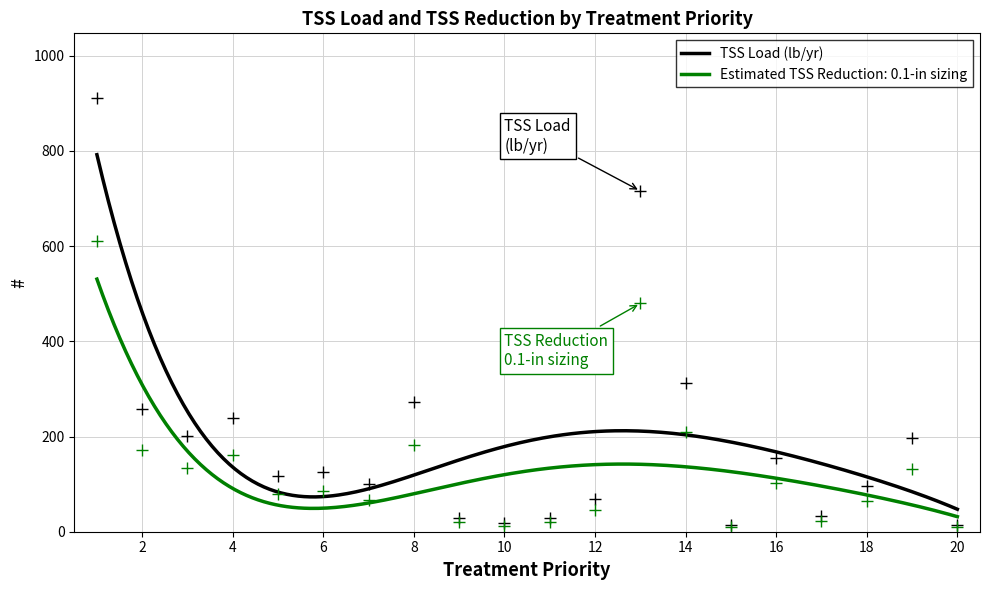

What value does the Estimated TSS Reduction: 0.1-in sizing series have at 4?

160.4